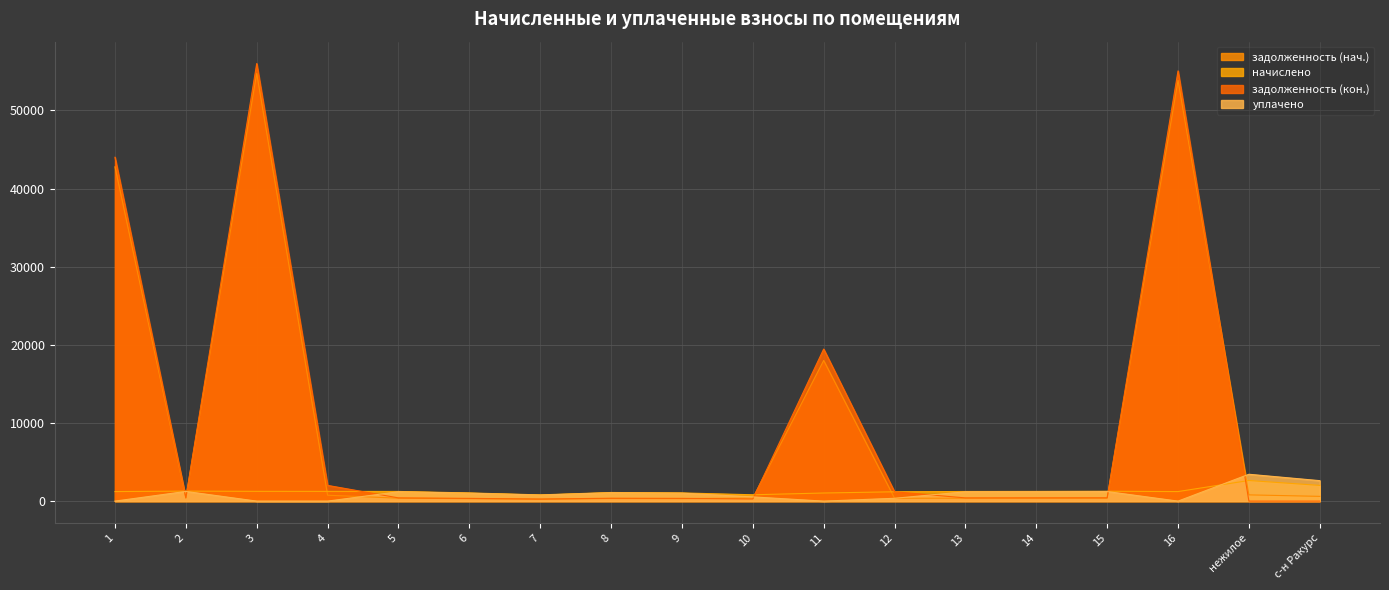

Reading left to right, what are all the values shown in this chart?

задолженность (нач.): 1=42783.4	2=386.6	3=54748.6	4=753.1	5=374.4	6=316.6	7=241.1	8=333.7	9=317.1	10=392.5	11=18000.1	12=361.4	13=372.8	14=377.6	15=382.2	16=53835.5	нежилое=797.9	с-н Ракурс=608.1
начислено: 1=1223.2	2=1278.3	3=1250.7	4=1245.0	5=1238.0	6=1046.6	7=797.1	8=1103.4	9=1048.4	10=810.3	11=1037.1	12=1194.8	13=1232.5	14=1241.9	15=1263.7	16=1221.5	нежилое=2638.0	с-н Ракурс=2010.4
задолженность (кон.): 1=44006.7	2=426.1	3=55999.3	4=2012.4	5=412.6	6=348.9	7=265.7	8=367.8	9=349.6	10=270.7	11=19460.1	12=1196.0	13=410.8	14=415.6	15=421.2	16=55057.0	нежилое=0.0	с-н Ракурс=0.0
уплачено: 1=0.0	2=1238.8	3=0.0	4=0.0	5=1199.7	6=1014.3	7=772.5	8=1069.3	9=1016.0	10=540.2	11=0.0	12=361.4	13=1194.4	14=1203.6	15=1224.7	16=0.0	нежилое=3435.9	с-н Ракурс=2618.5